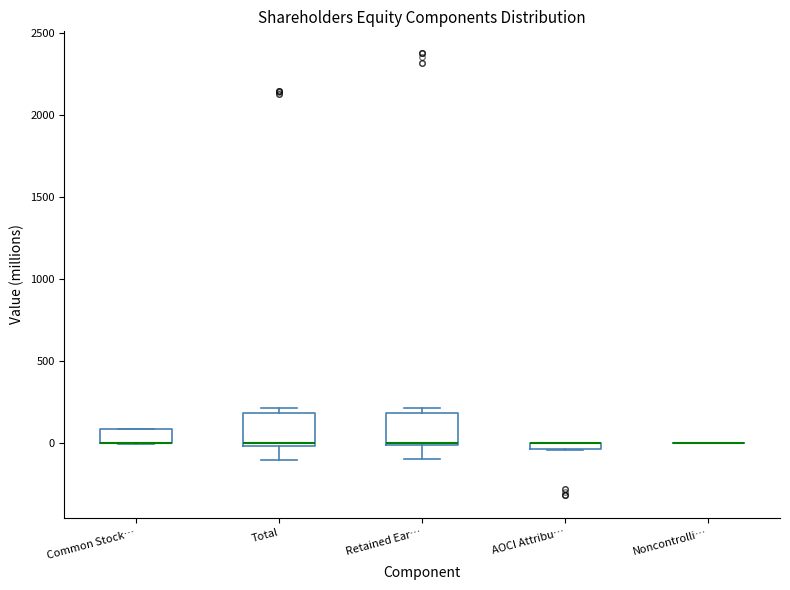

Where is the upper edge of the box for Total on the y-axis? The values are not printed on the chart, so give them approximately, as read against the axis.

200